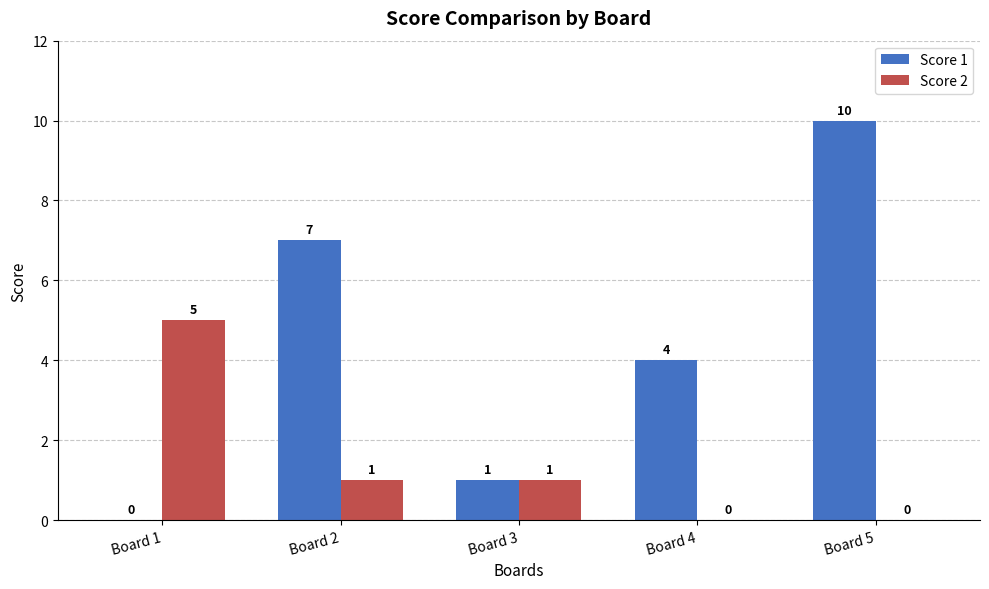

How many groups of bars are there?

5